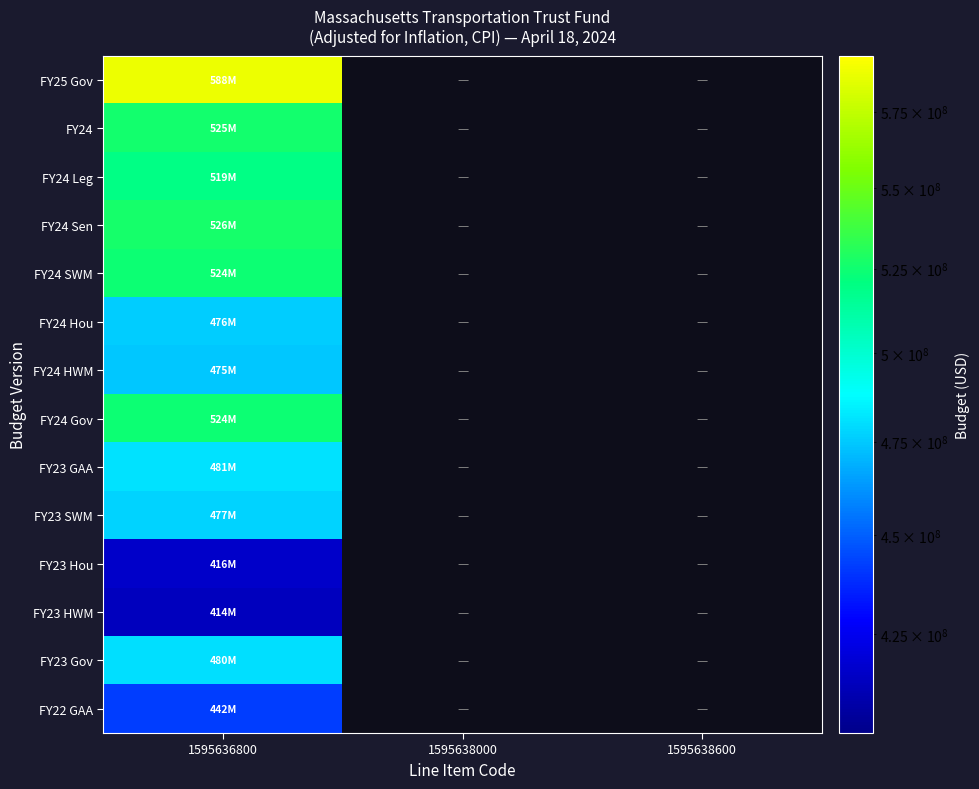

Between 1595638000 and 1595638600, which is larger?

1595638600